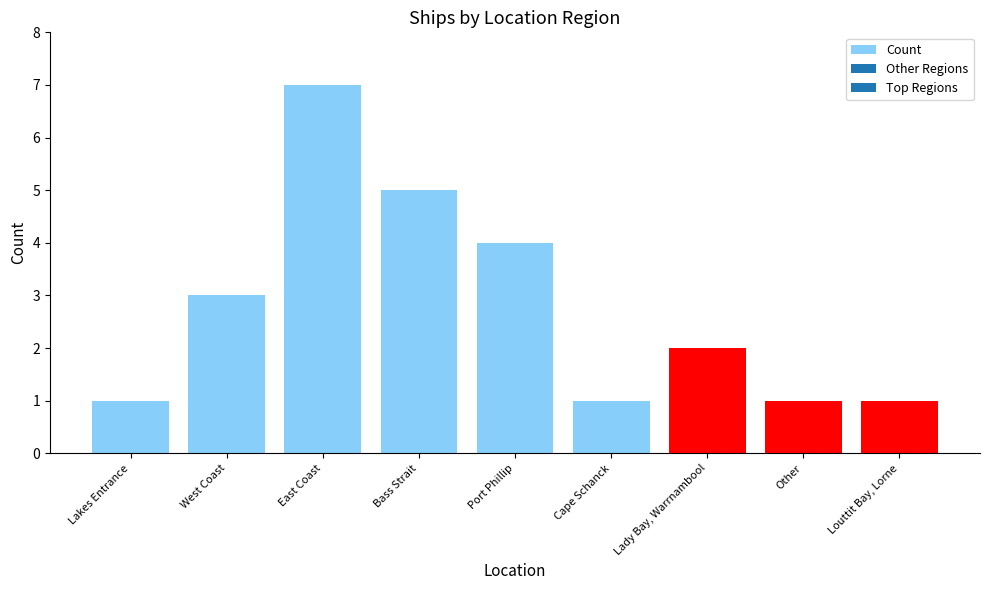

Which has a higher value, East Coast or Other?

East Coast